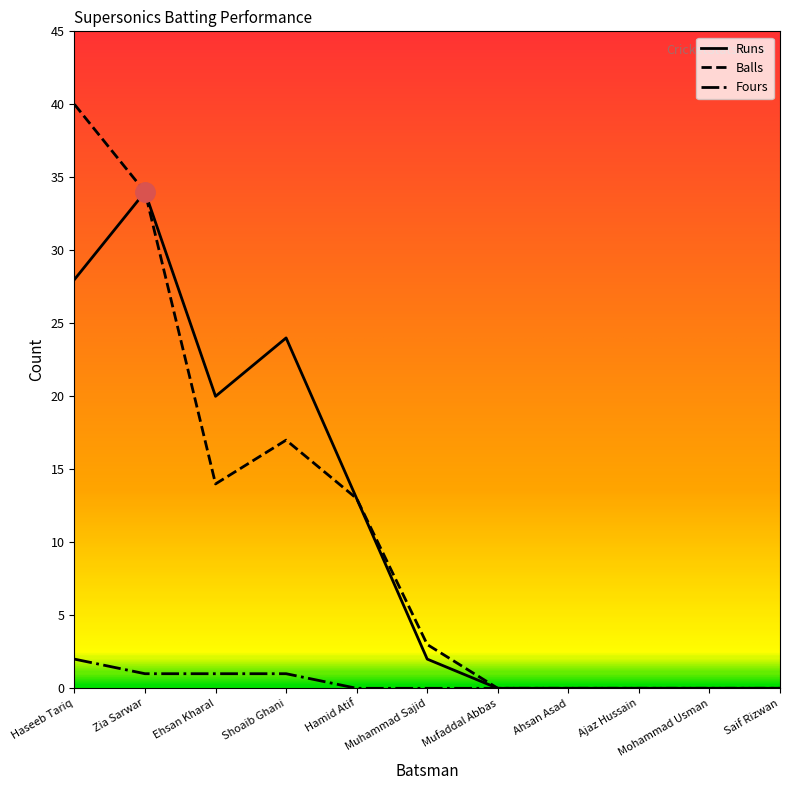

How many lines are shown in the chart?

3